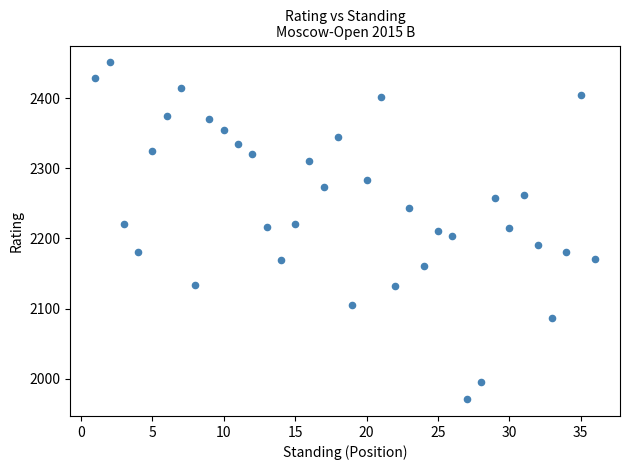

What is the range of X values (max minus min)?

35